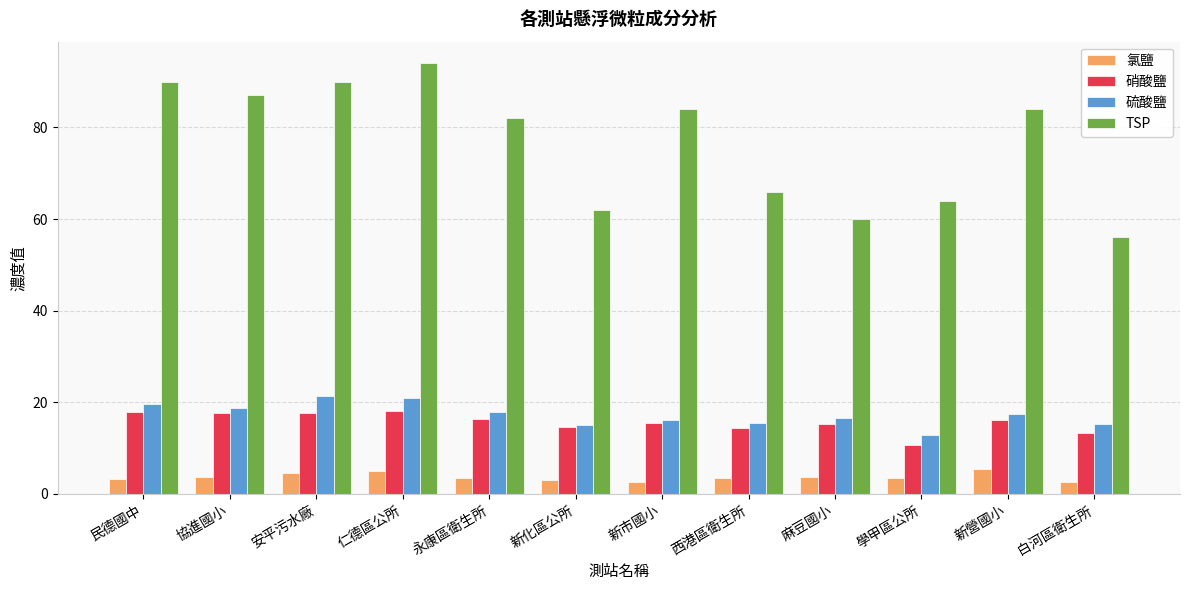

What is the average value of the 硫酸鹽 series?

17.3